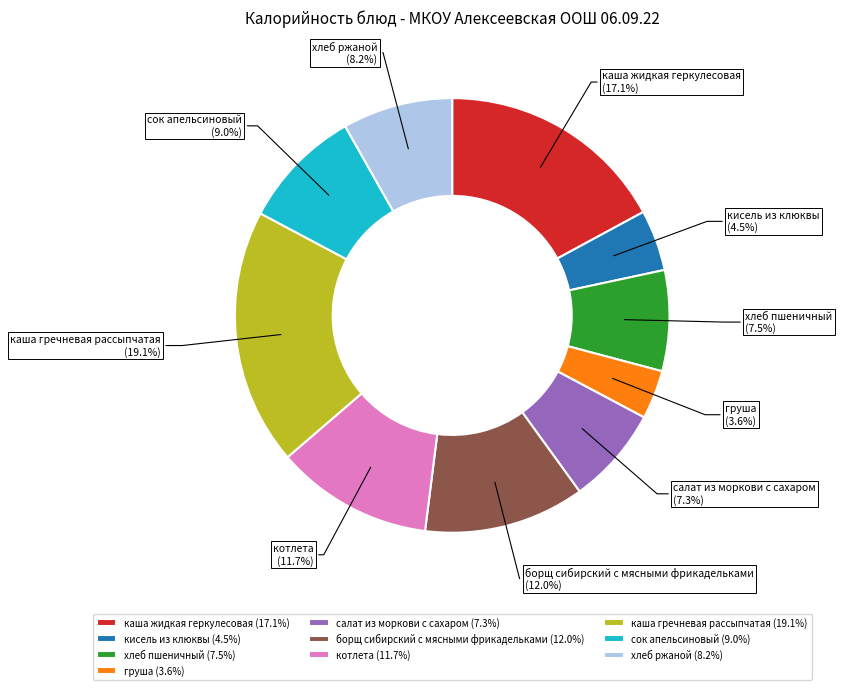

The сок апельсиновый slice represents 1% of the pie. True or false?

False